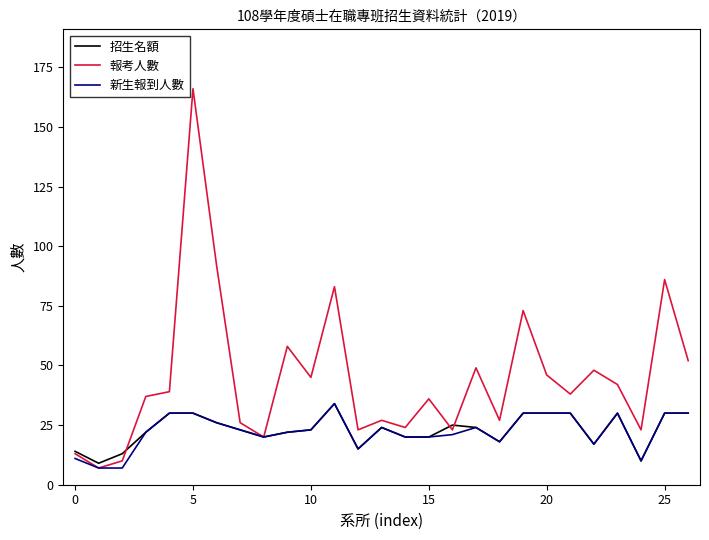

What is the difference between the second highest and second lowest values in the 招生名額 series?

20